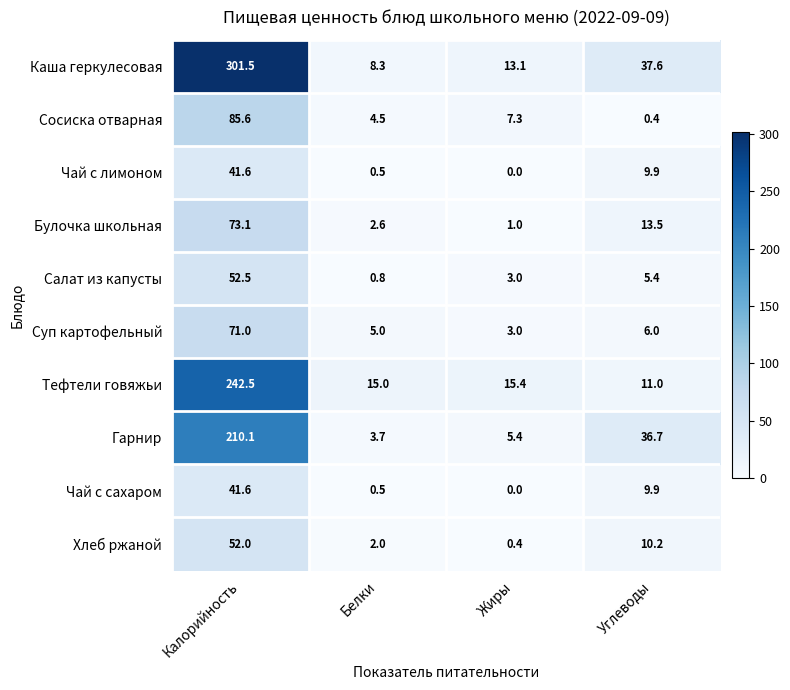

True or false: Чай с лимоном has a value of 9.9 at Углеводы.

True